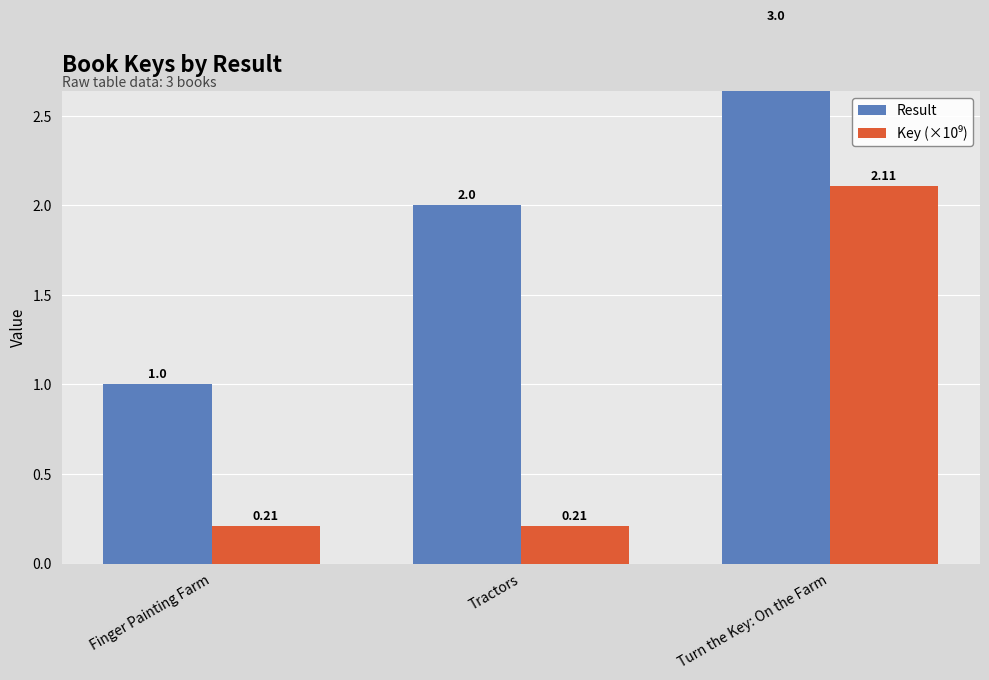

Does the chart contain stacked bars?

No